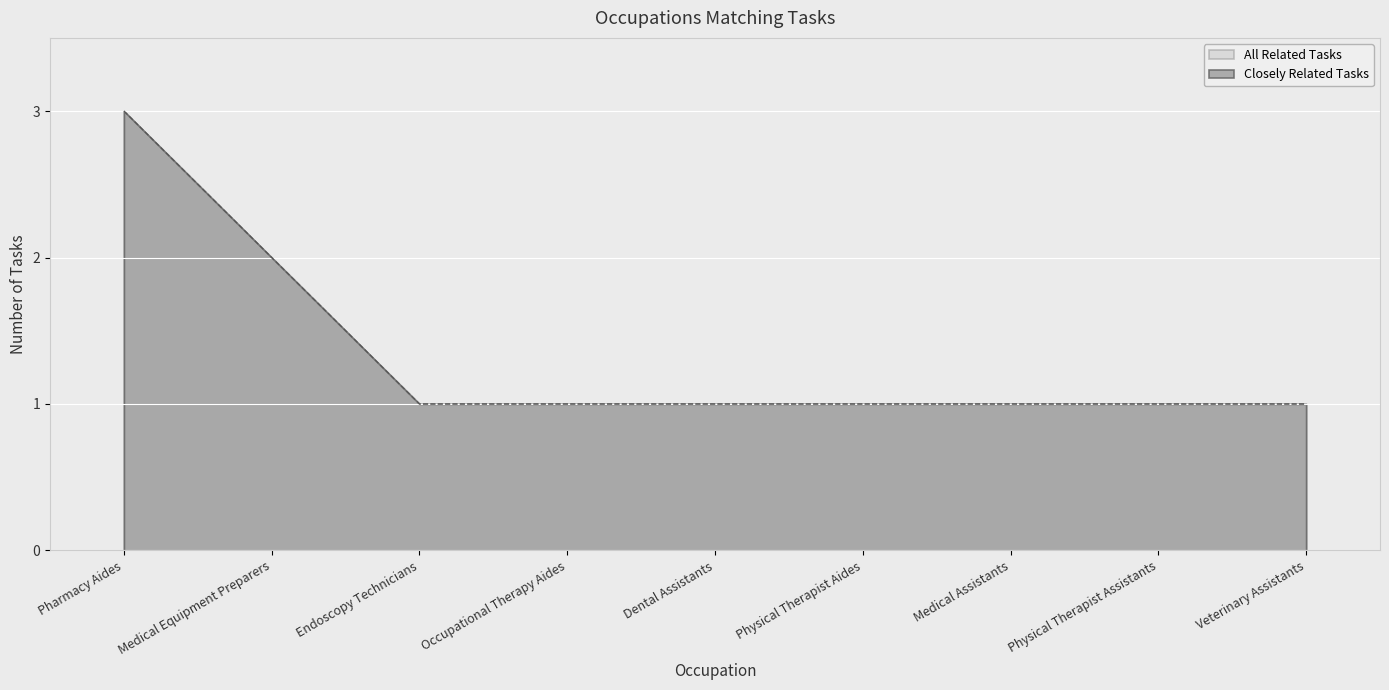

Reading left to right, list all the values displayed in this chart.

Closely Related Tasks: Pharmacy Aides=3	Medical Equipment Preparers=2	Endoscopy Technicians=1	Occupational Therapy Aides=1	Dental Assistants=1	Physical Therapist Aides=1	Medical Assistants=1	Physical Therapist Assistants=1	Veterinary Assistants=1
All Related Tasks: Pharmacy Aides=3	Medical Equipment Preparers=2	Endoscopy Technicians=1	Occupational Therapy Aides=1	Dental Assistants=1	Physical Therapist Aides=1	Medical Assistants=1	Physical Therapist Assistants=1	Veterinary Assistants=1